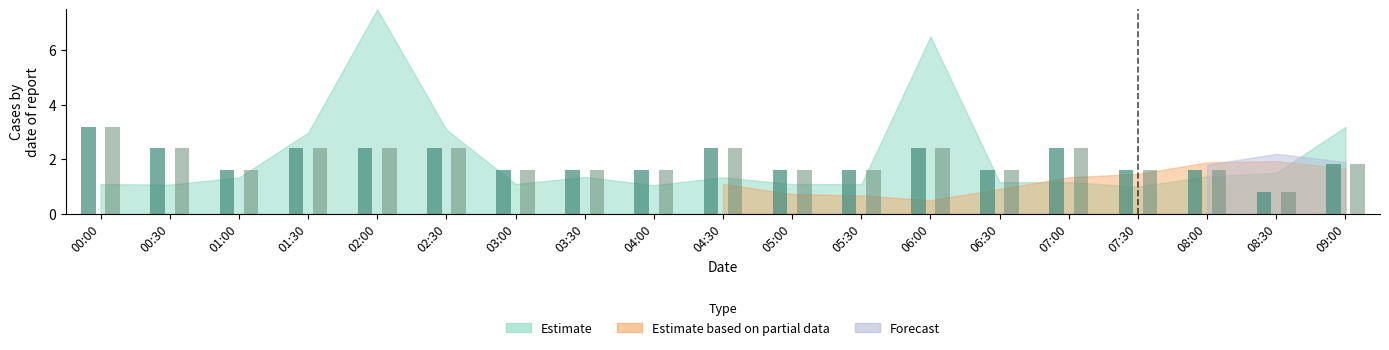

Are the bars horizontal?

No